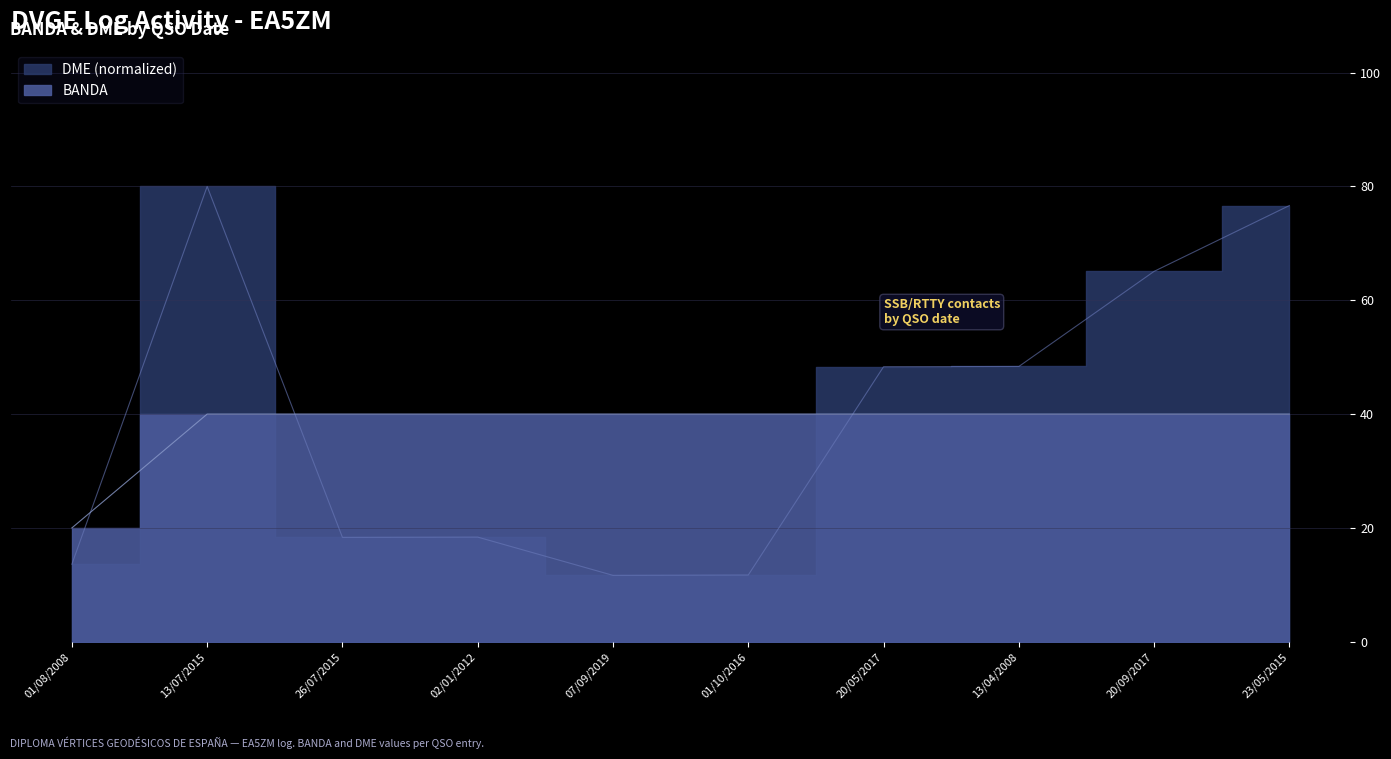

Where do DME and BANDA first cross each other?

01/08/2008 and 13/07/2015